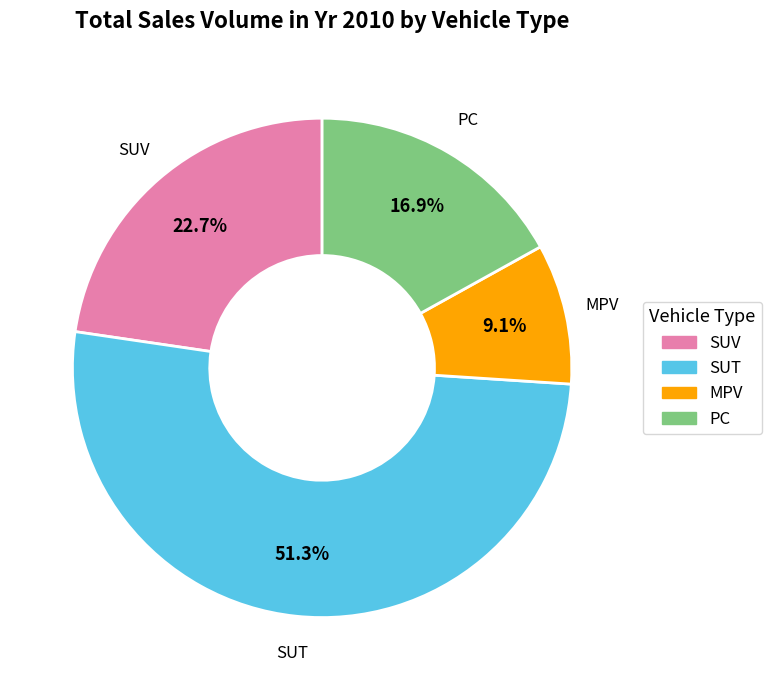

To the nearest percent, what percentage of the pie is PC?

17%